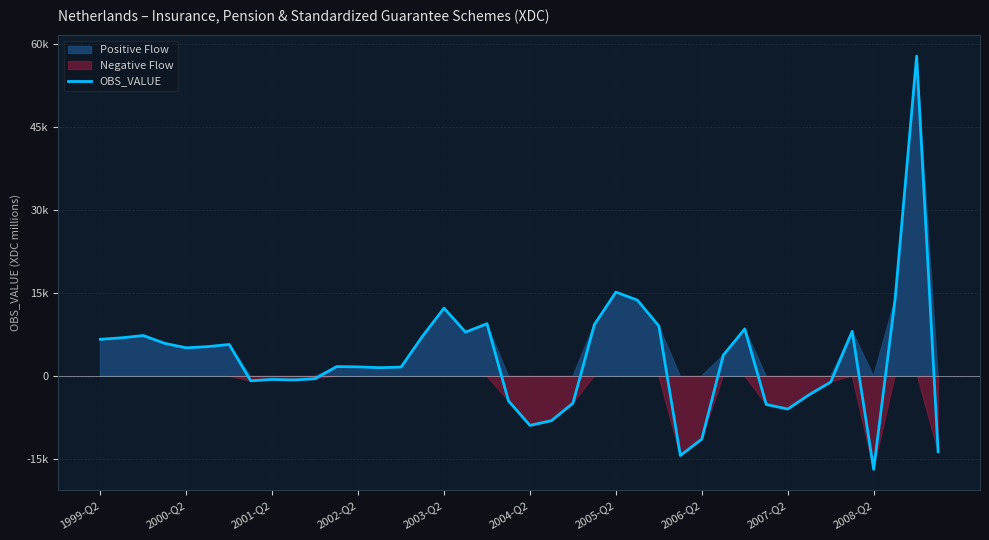

True or false: the data has more than 1 interior local peaks.

True